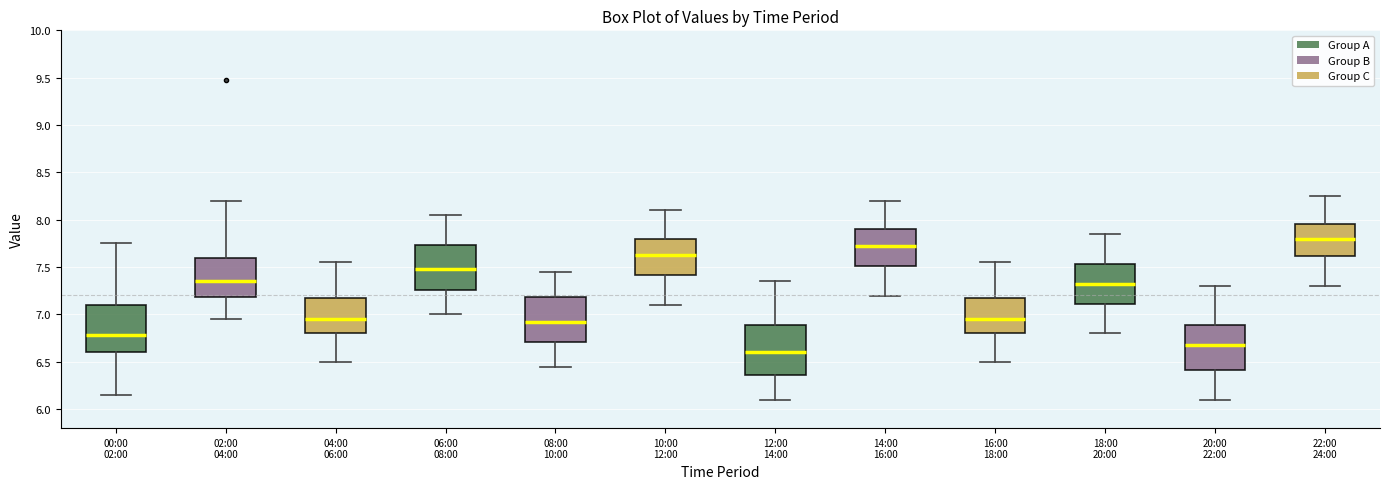

Which box's median line is the lowest?

12:00 14:00